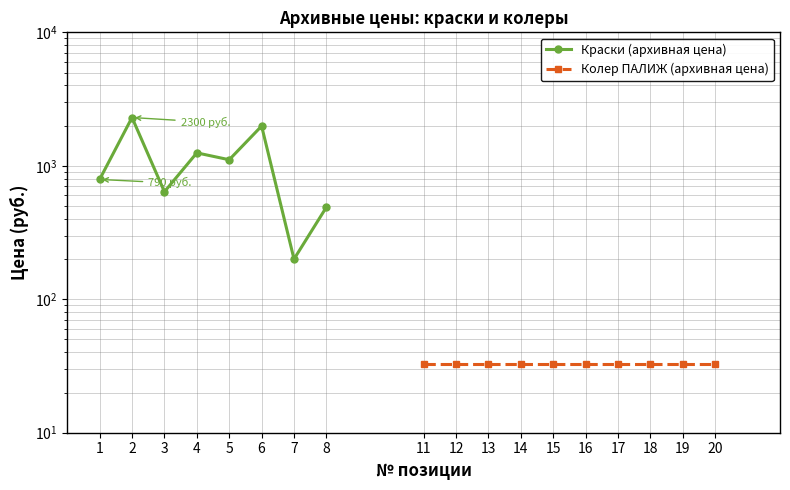

What is the sum of all values?

8764